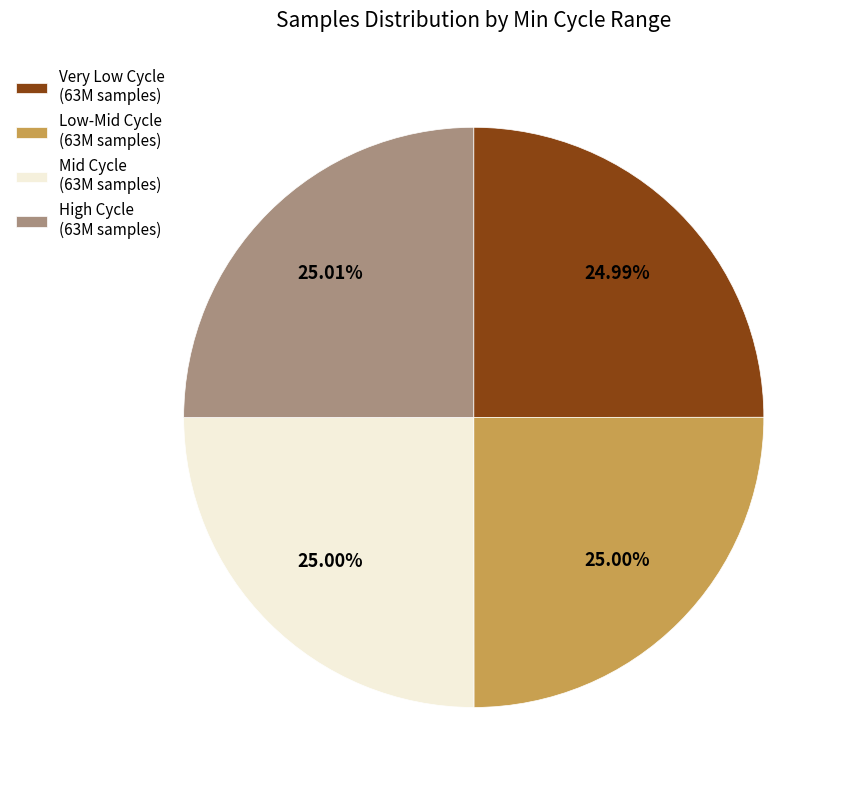

Does Mid Cycle (63M samples) account for over 50% of the chart?

No